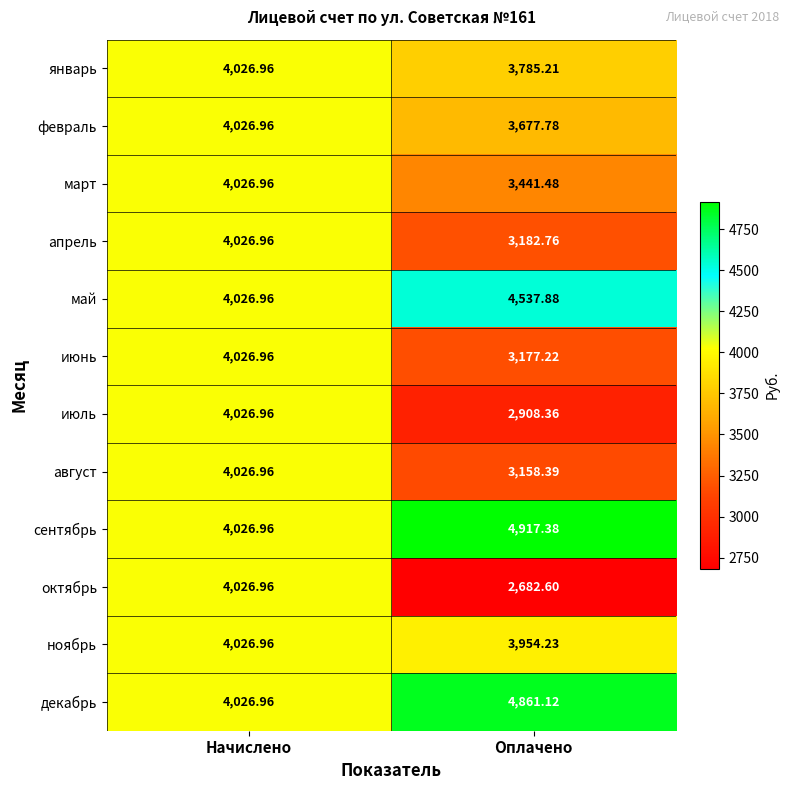

At which label does январь reach its peak?

Начислено